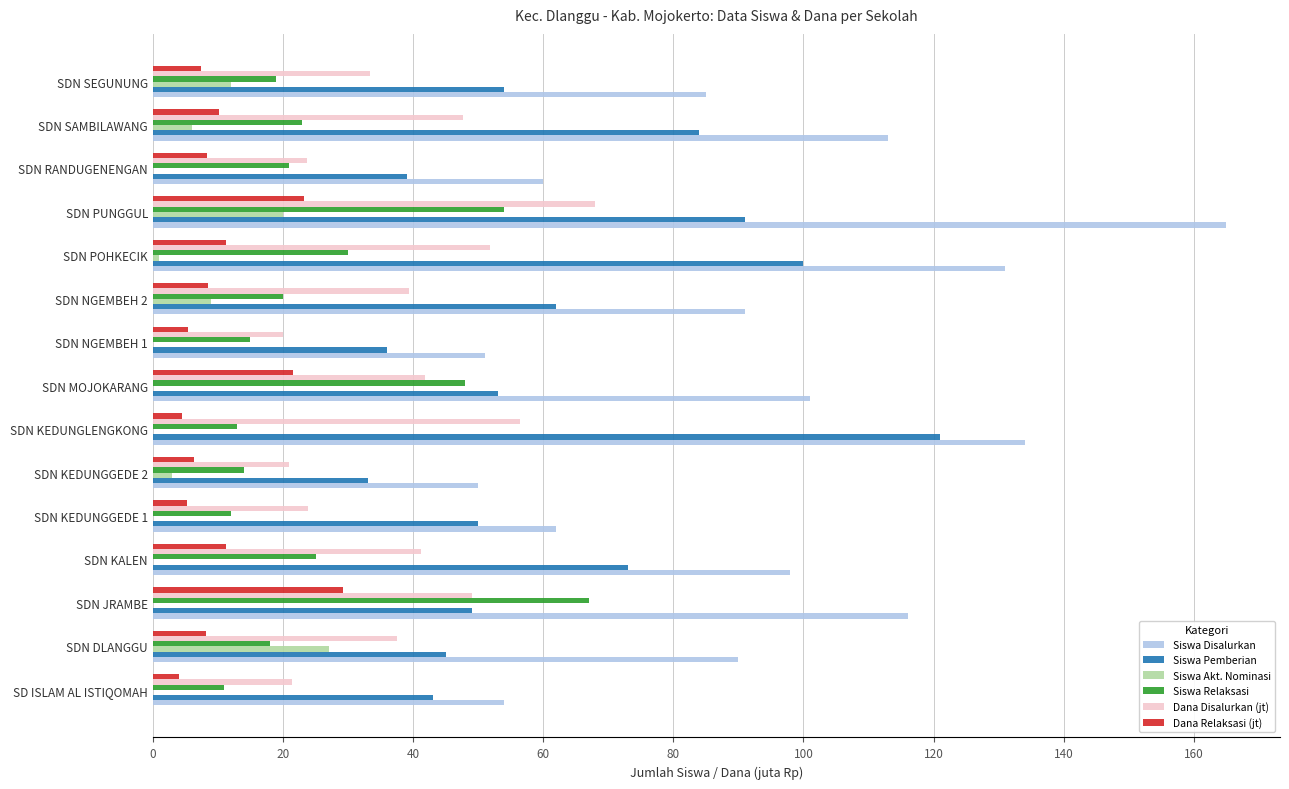

What is the highest value of the Dana Disalurkan (jt) series?

68.0